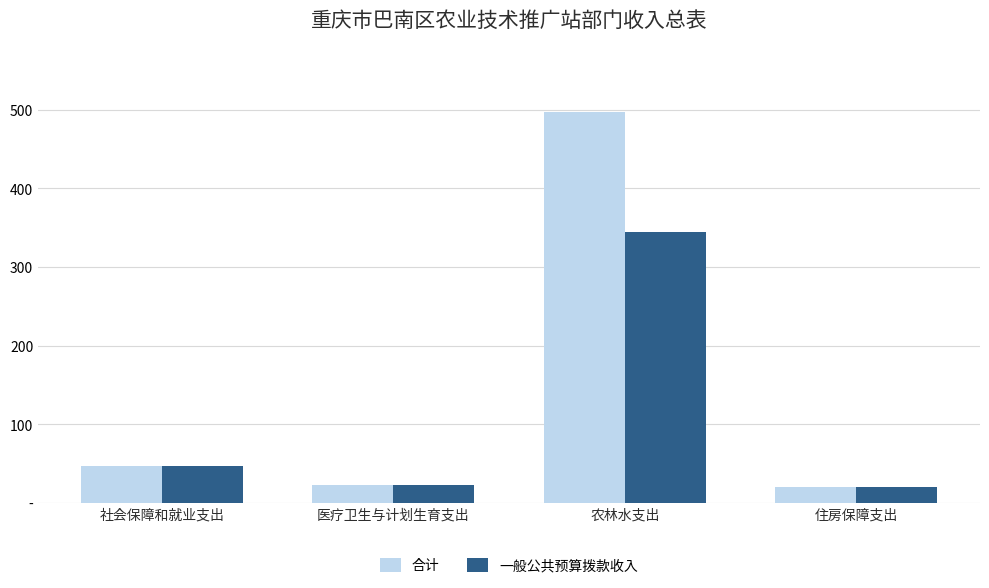

Between 医疗卫生与计划生育支出 and 农林水支出, which series saw the biggest shift?

合计